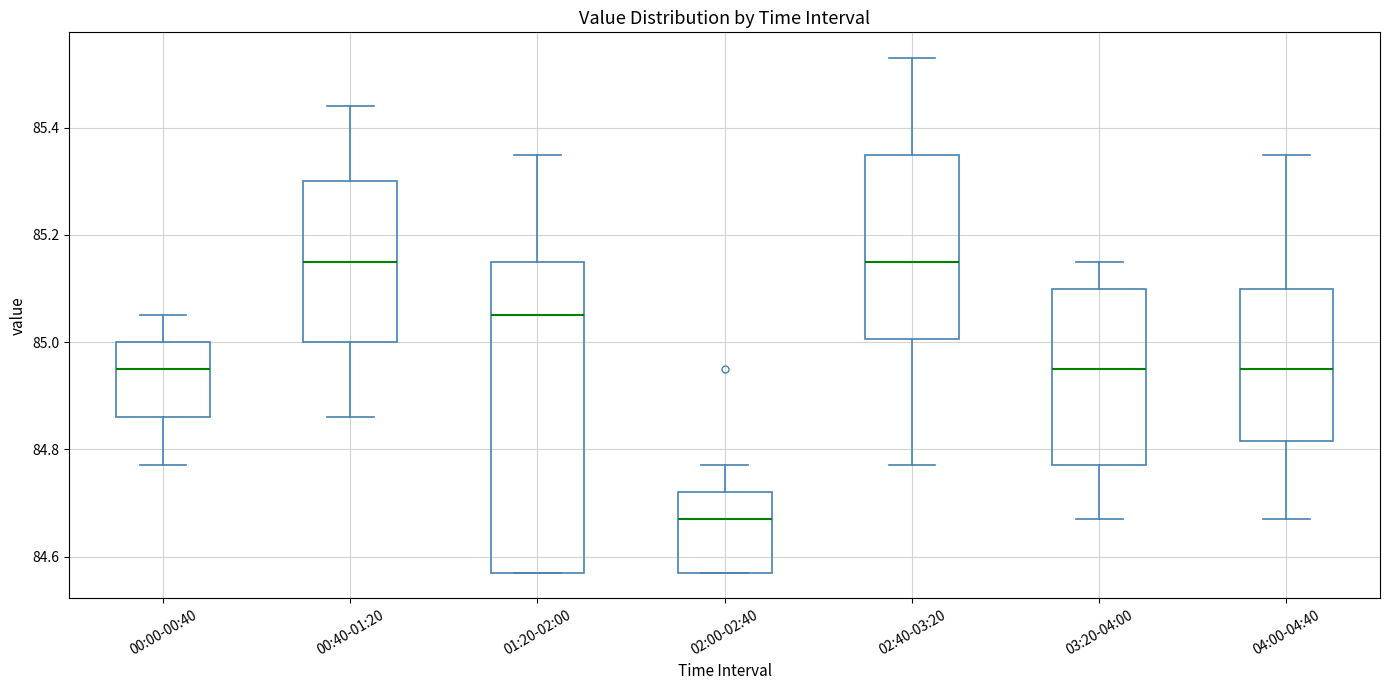

Reading left to right, read every box against the y-axis: the position of its median line, the range the box covers, and the ends of its whiskers. The values are not printed on the chart, so give them approximately, as read against the axis.

00:00-00:40: median 84.96, box 84.86 to 85.00, whiskers 84.78 to 85.06
00:40-01:20: median 85.16, box 85.00 to 85.30, whiskers 84.86 to 85.44
01:20-02:00: median 85.06, box 84.58 to 85.16, whiskers 84.58 to 85.36
02:00-02:40: median 84.68, box 84.58 to 84.72, whiskers 84.58 to 84.78
02:40-03:20: median 85.16, box 85.00 to 85.36, whiskers 84.78 to 85.54
03:20-04:00: median 84.96, box 84.78 to 85.10, whiskers 84.68 to 85.16
04:00-04:40: median 84.96, box 84.82 to 85.10, whiskers 84.68 to 85.36